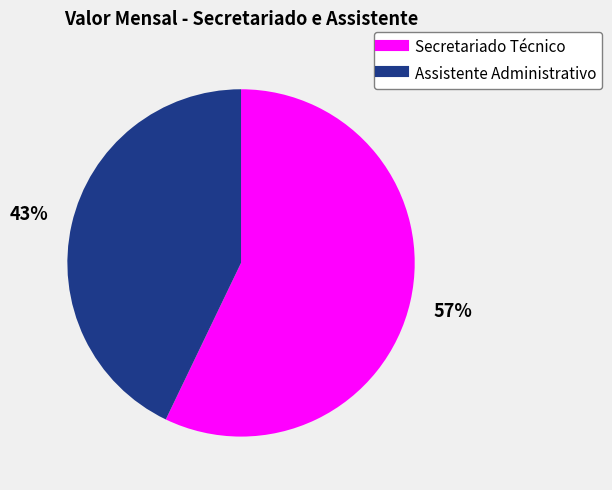

To the nearest percent, what is the difference between the Secretariado Técnico and Assistente Administrativo slice percentages?

14%